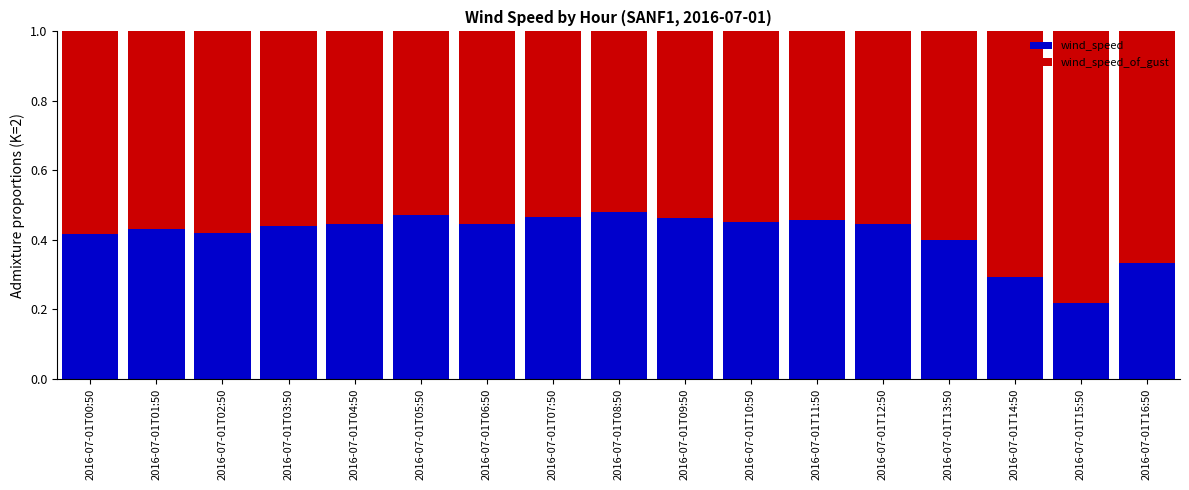

What is the total value across all series at 2016-07-01T07:50?

1.0